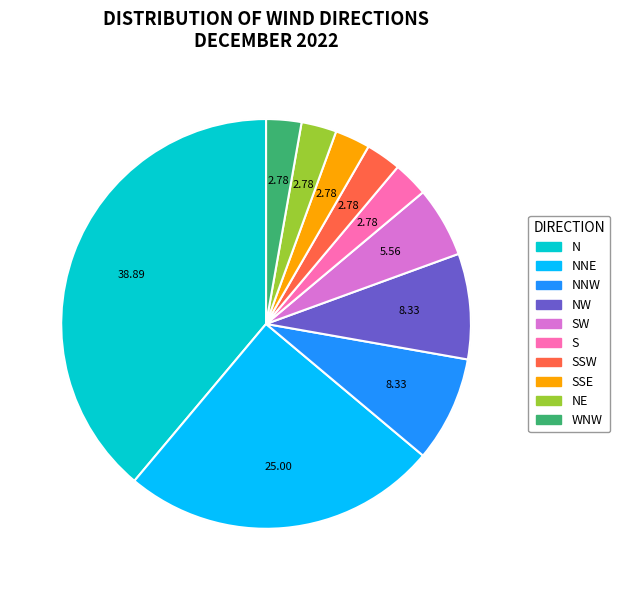

True or false: SW accounts for 1% of the total.

False